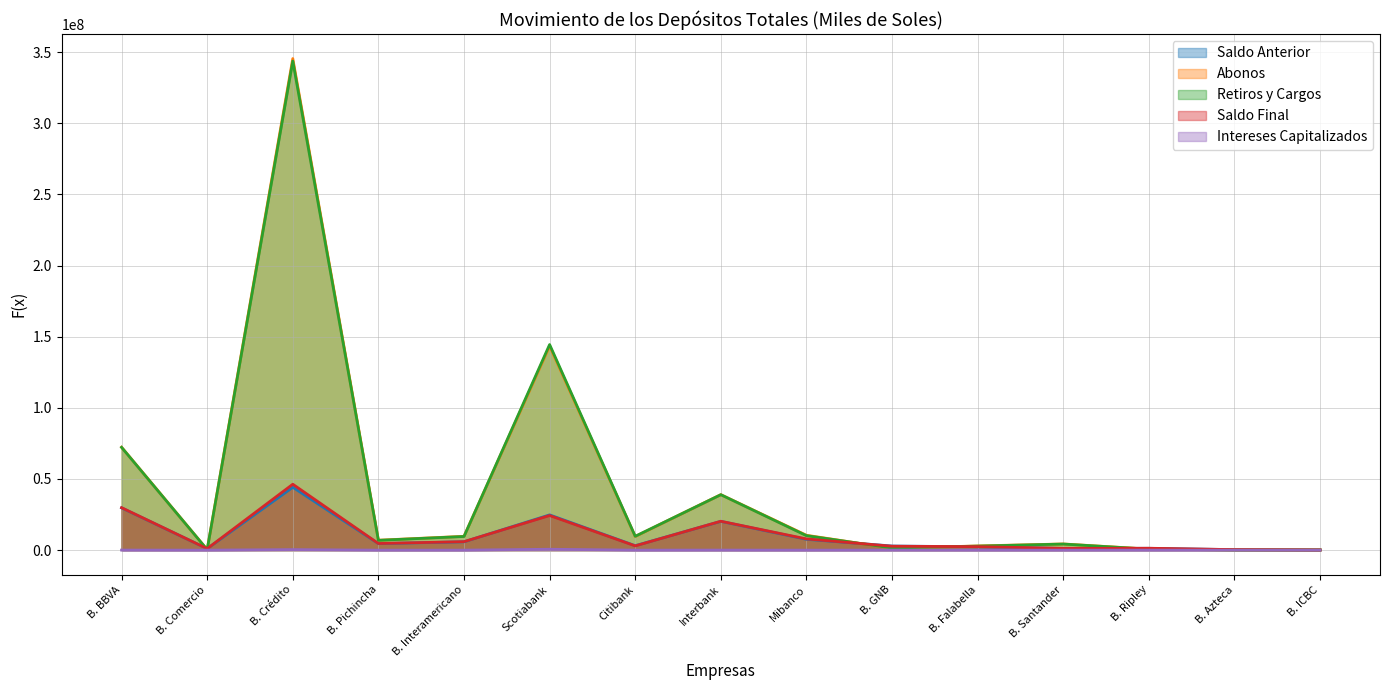

In Intereses Capitalizados, how many points are higher than both neighbors (excluding endpoints)?

5